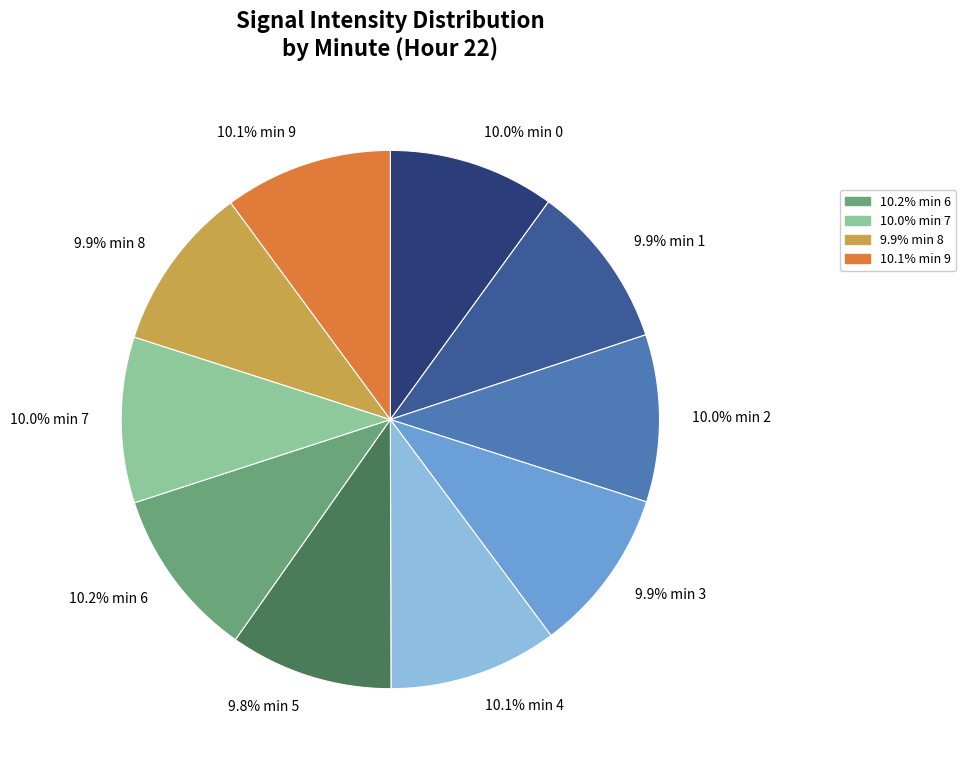

How many slices are in this pie chart?

10